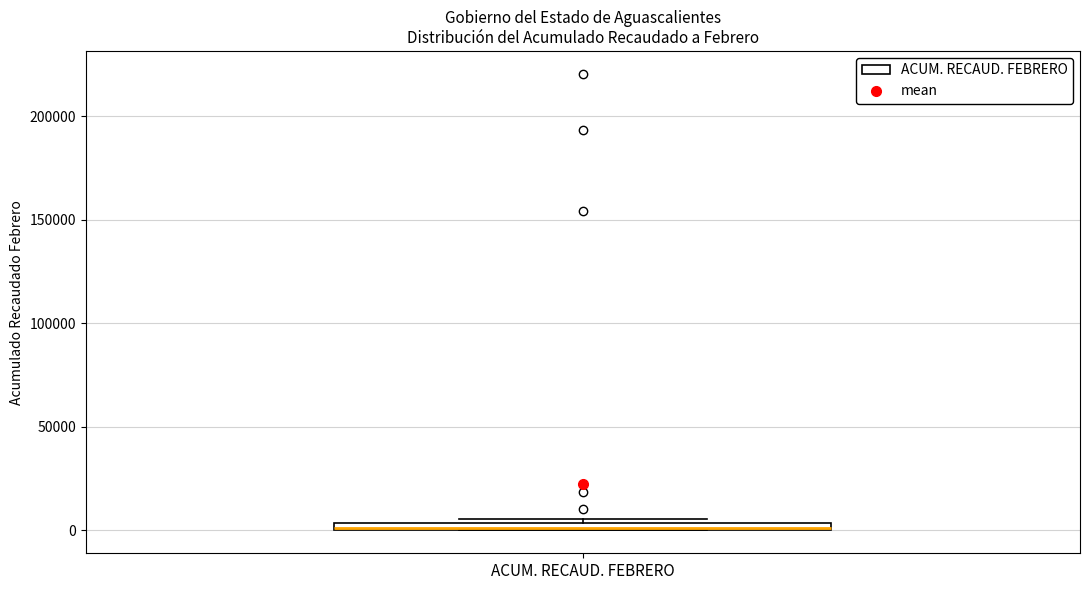

Where is the lower edge of the box for ACUM. RECAUD. FEBRERO on the y-axis? The values are not printed on the chart, so give them approximately, as read against the axis.

0